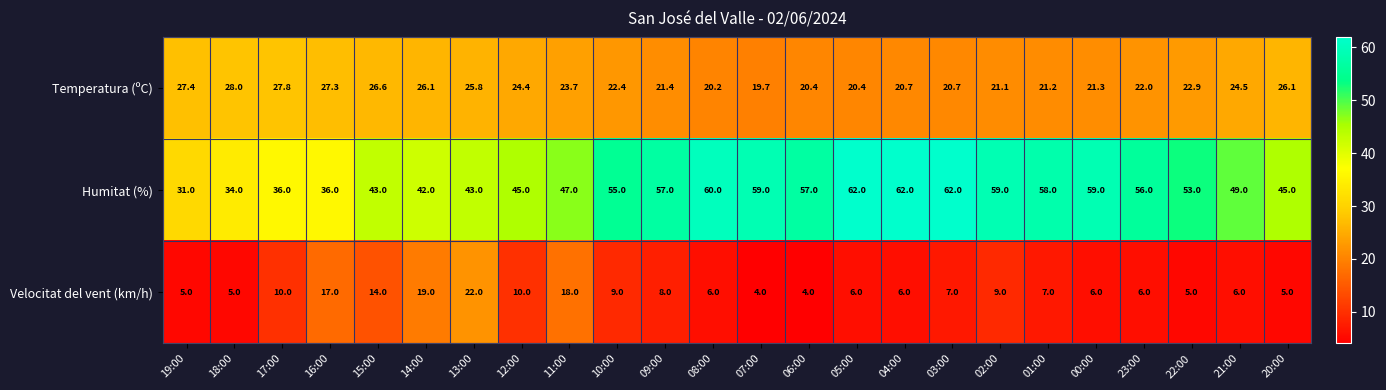

Which series has the largest range (max minus min)?

Humitat (%)